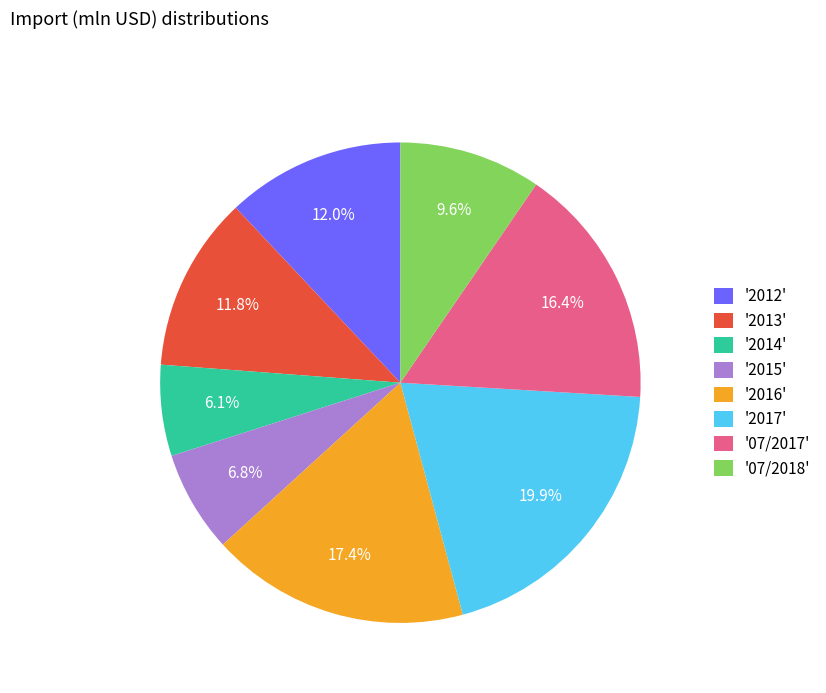

What is the smallest slice in the pie chart?

'2014'